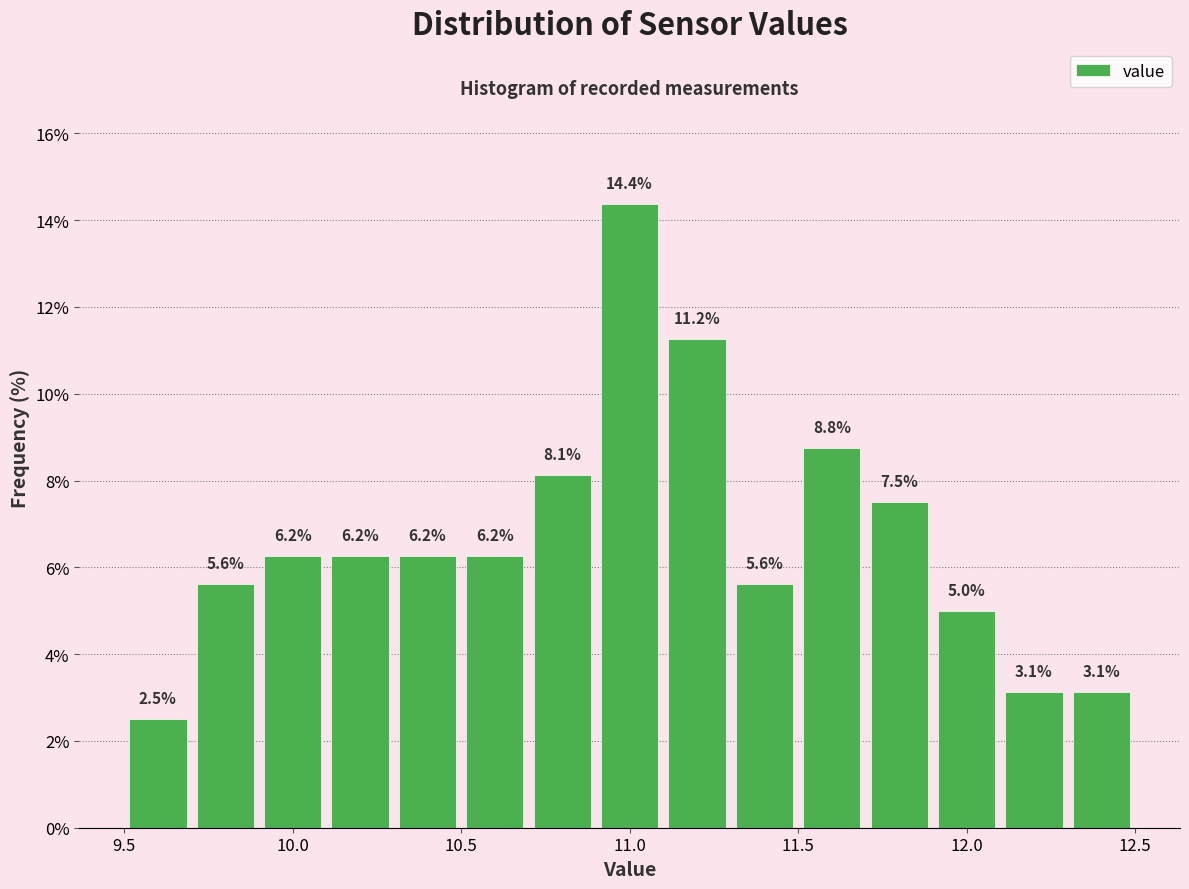

Reading left to right, list every bar in this chart as the range it spans on the x-axis followed by its height.

9.5 to 9.7: 2.5
9.7 to 9.9: 5.6
9.9 to 10.1: 6.2
10.1 to 10.3: 6.2
10.3 to 10.5: 6.2
10.5 to 10.7: 6.2
10.7 to 10.9: 8.1
10.9 to 11.1: 14.4
11.1 to 11.3: 11.2
11.3 to 11.5: 5.6
11.5 to 11.7: 8.8
11.7 to 11.9: 7.5
11.9 to 12.1: 5.0
12.1 to 12.3: 3.1
12.3 to 12.5: 3.1